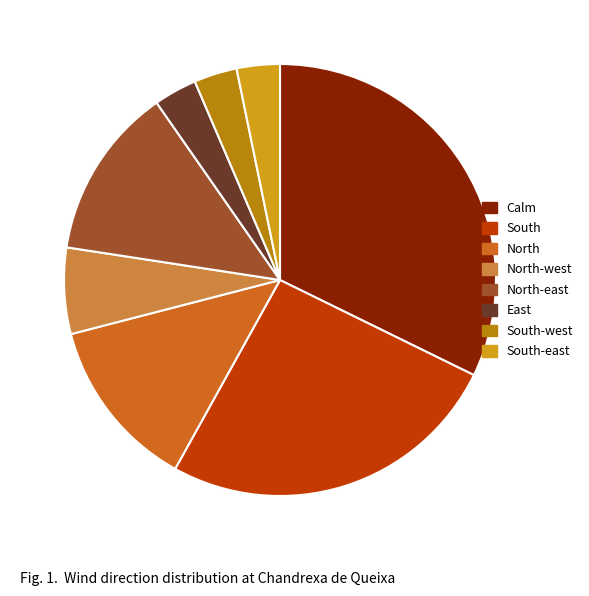

Does East account for over 50% of the chart?

No